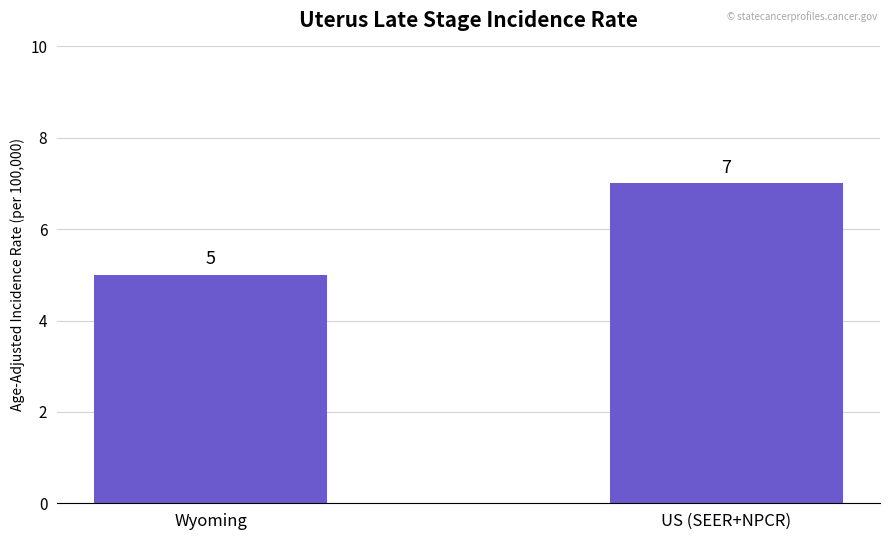

Where is the data nearest to the value 6?

Wyoming